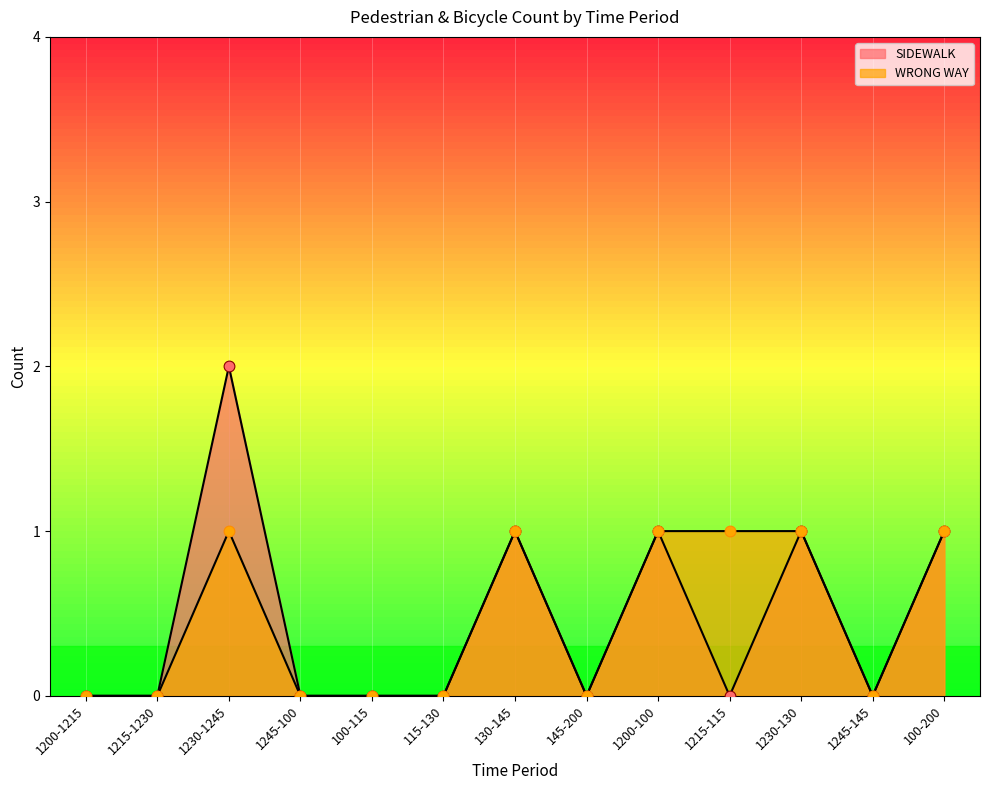

Which series has the largest Y range (max minus min)?

SIDEWALK